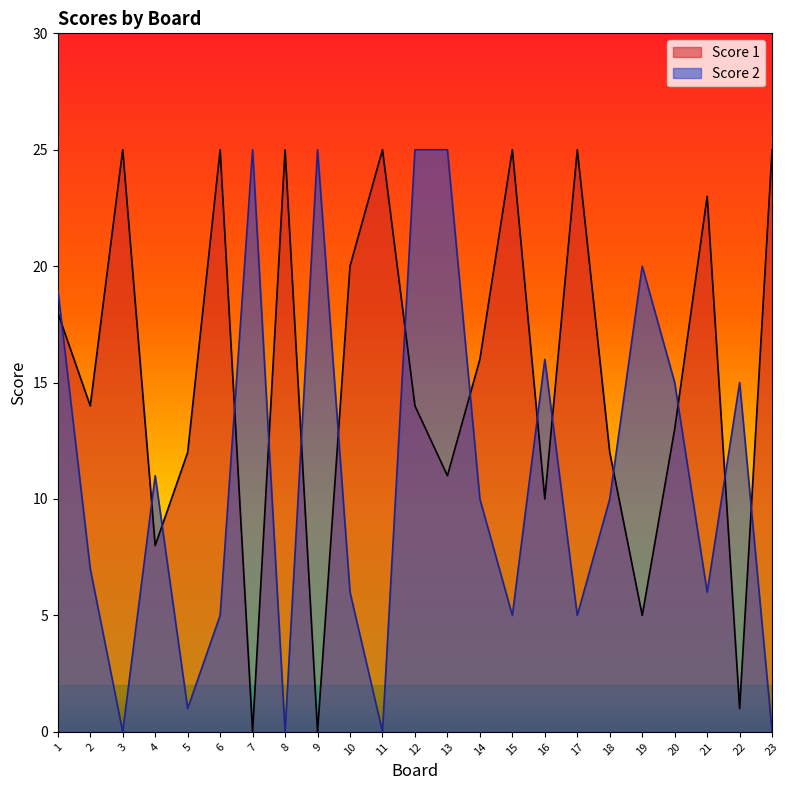

Between which two adjacent categories do Score 1 and Score 2 first intersect?

1 and 2